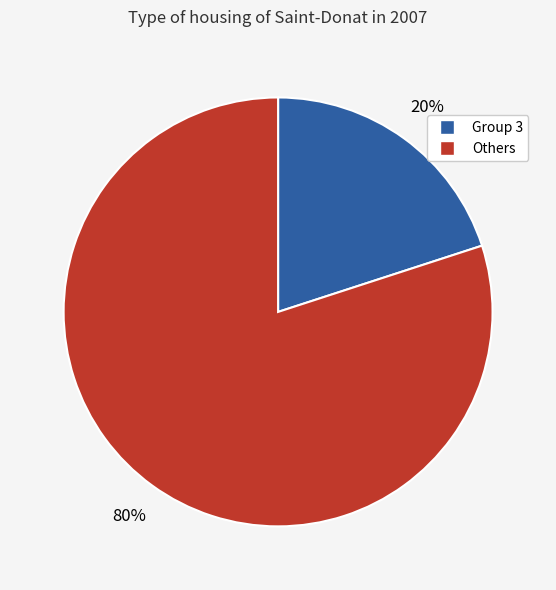

To the nearest percent, what is the difference between the largest and smallest slice percentages?

60%